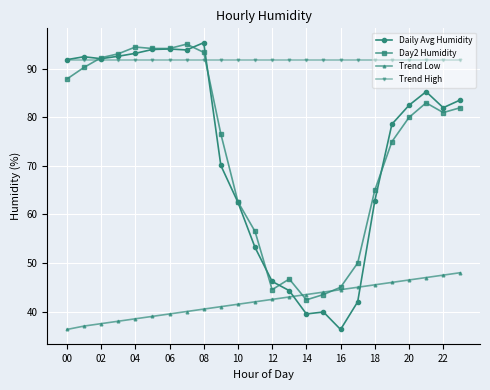

Which series has the widest spread of values?

Daily Avg Humidity